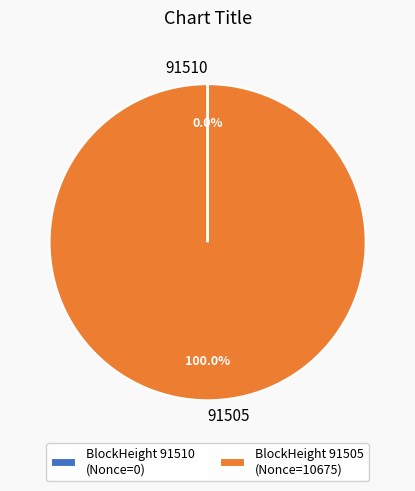

True or false: 91505 accounts for 94% of the total.

False